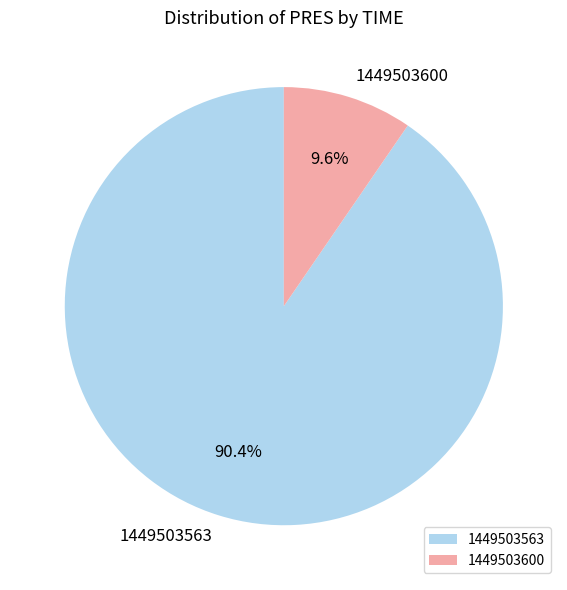

Which has a higher value, 1449503563 or 1449503600?

1449503563